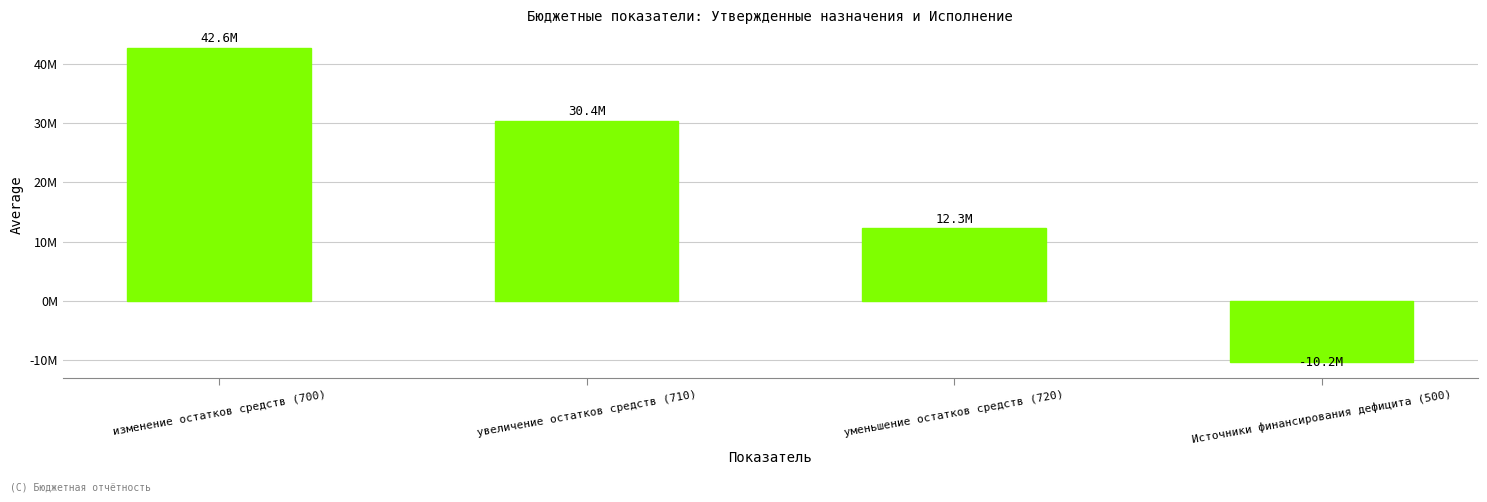

How many distinct data groups are displayed?

1